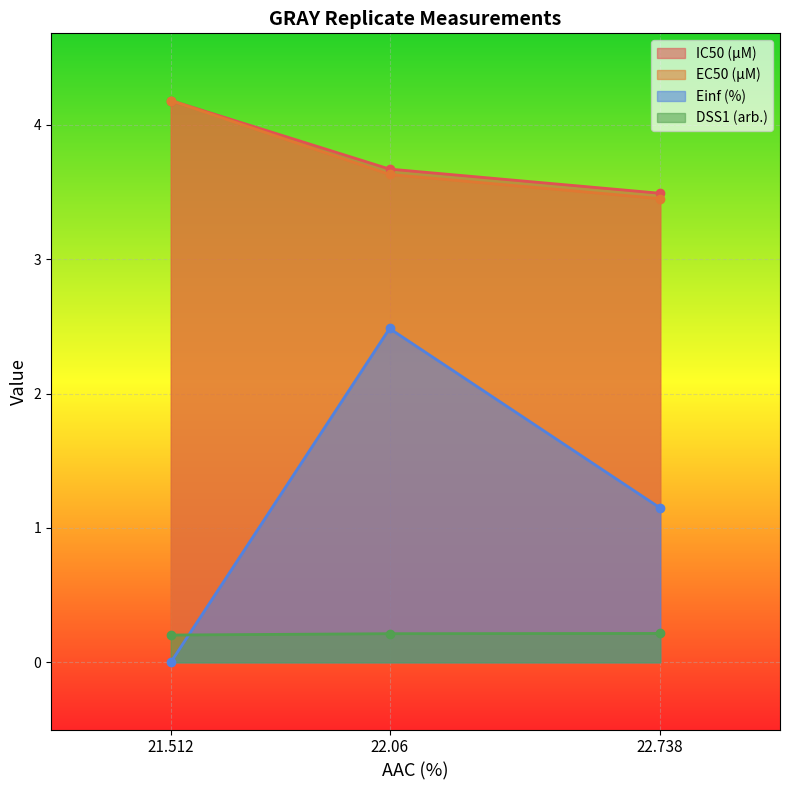

At which label is Einf (%) closest to 1?

22.738